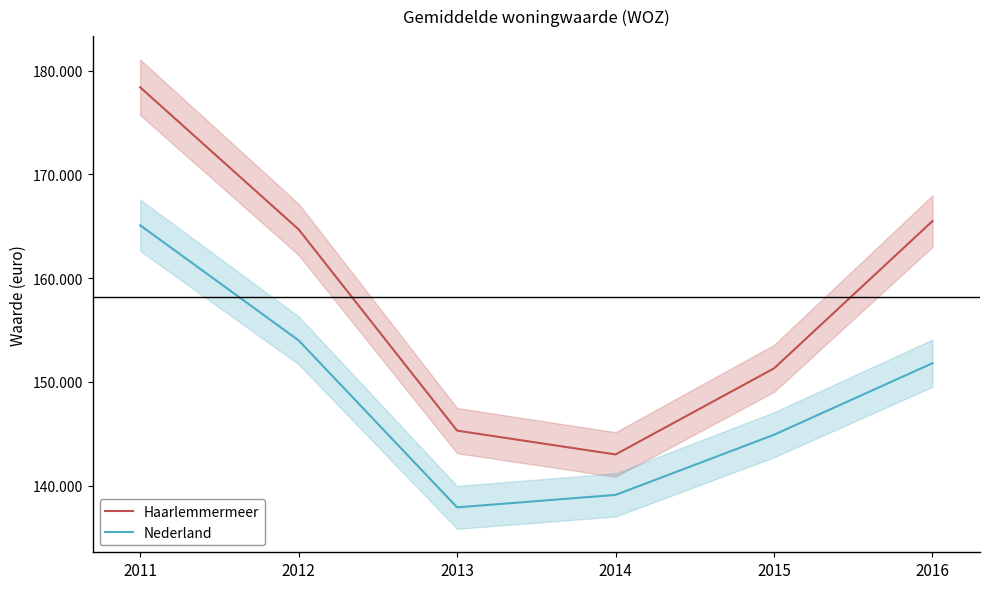

Reading left to right, transcribe all the data shown in this chart.

Haarlemmermeer: 2011=178400	2012=164700	2013=145300	2014=143000	2015=151300	2016=165500
Nederland: 2011=165100	2012=154000	2013=137900	2014=139100	2015=144900	2016=151800